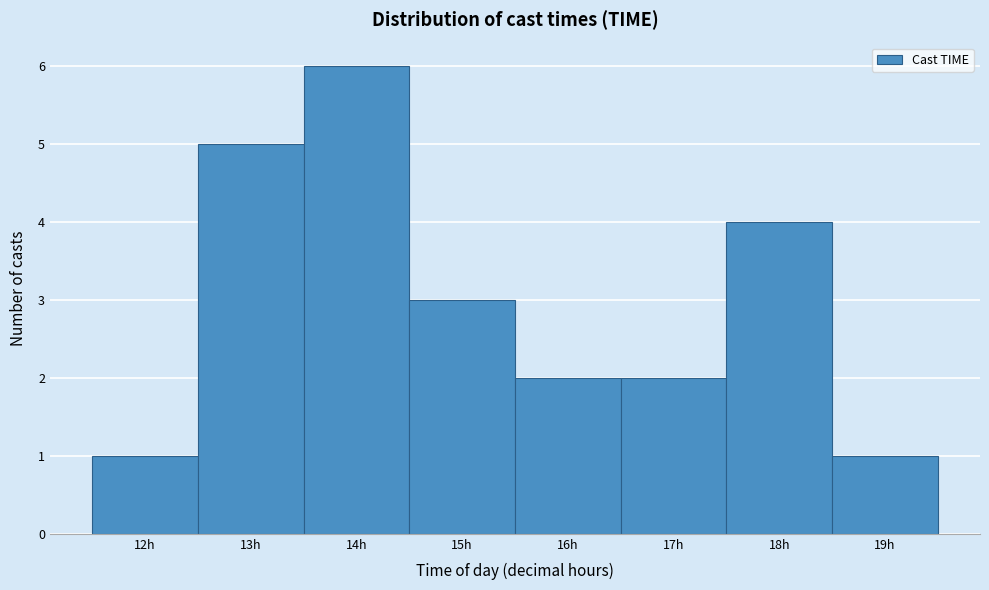

Reading right to left, extract all data points from this chart.

19h=1	18h=4	17h=2	16h=2	15h=3	14h=6	13h=5	12h=1